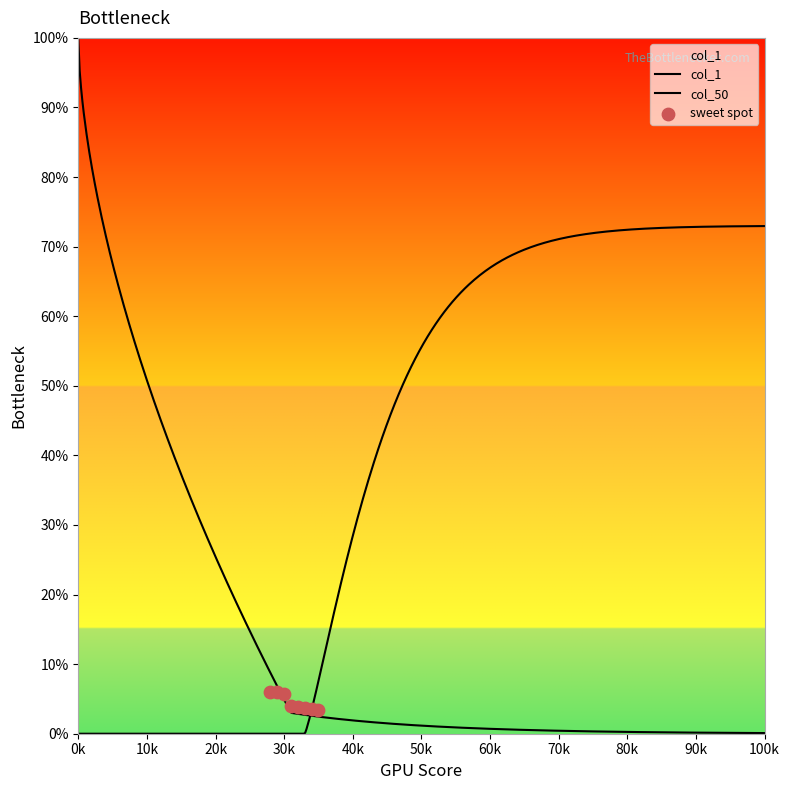

Which series reaches the maximum Y coordinate?

col_1